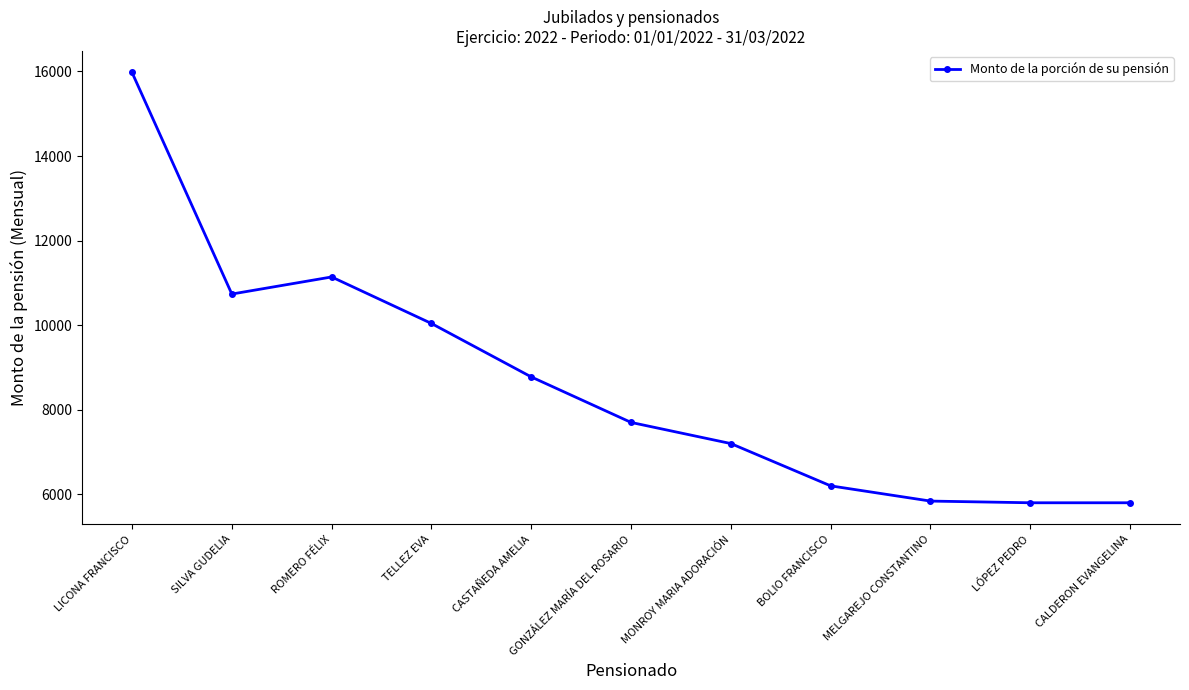

What is the change in value from CASTAÑEDA AMELIA to BOLIO FRANCISCO?

-2576